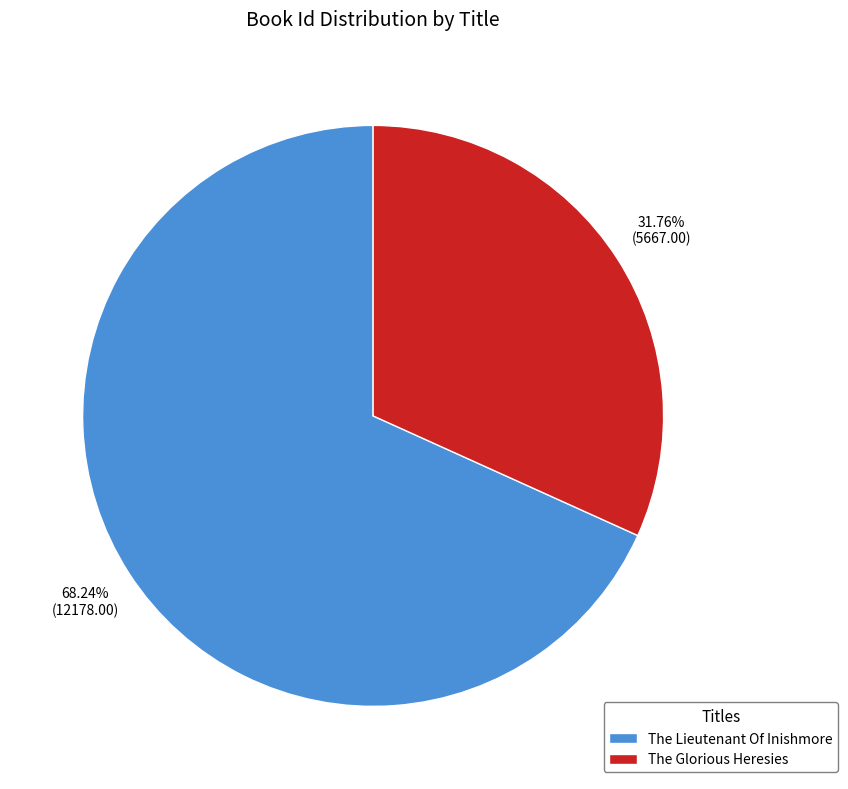

To the nearest percent, what is the difference between the The Glorious Heresies and The Lieutenant Of Inishmore slice percentages?

36%